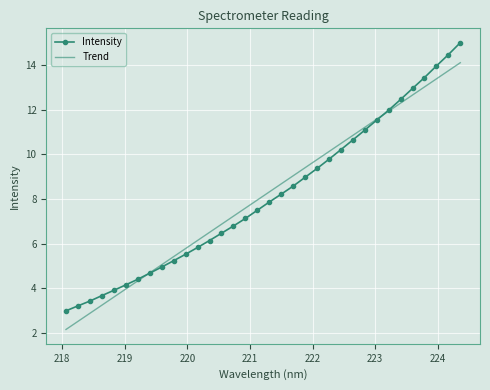

What is the minimum value shown in the chart?

2.2